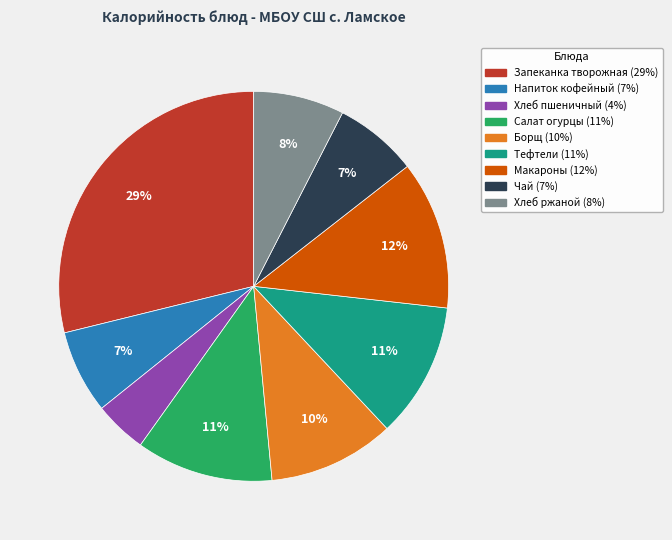

Count the number of slices in the pie.

9